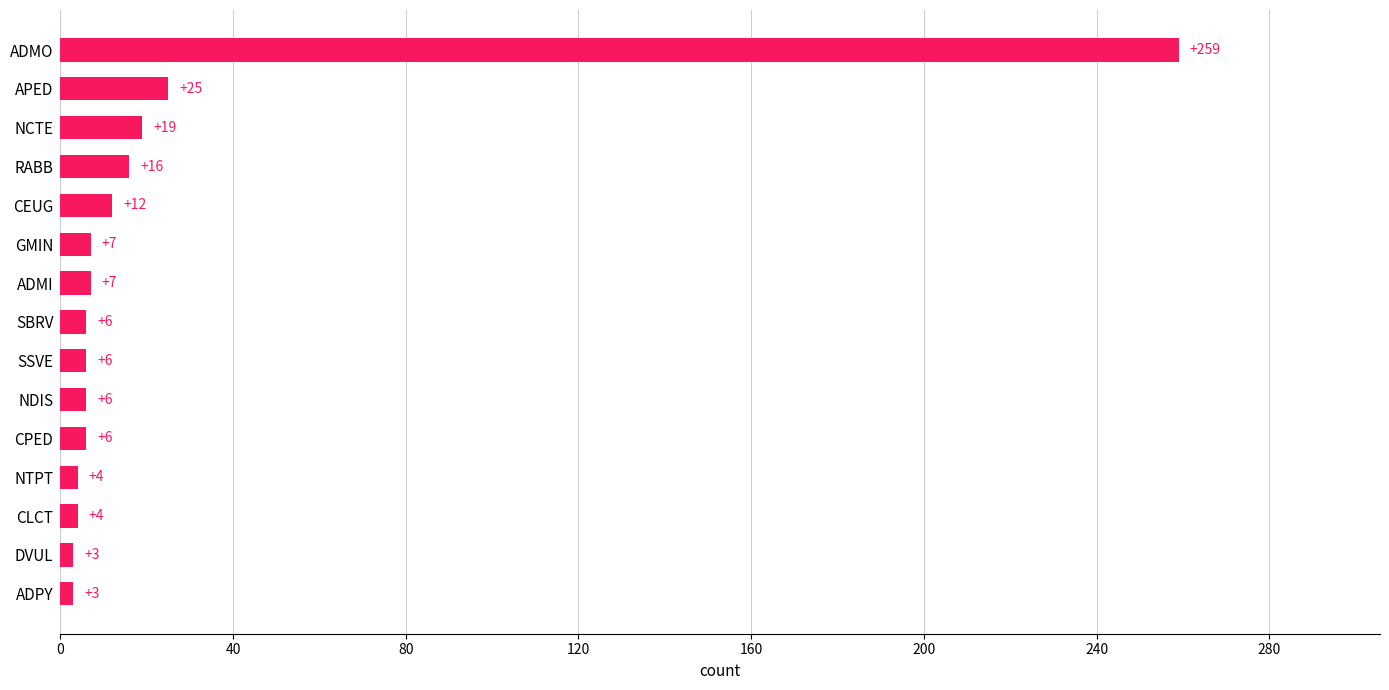

Reading top to bottom, list all the values displayed in this chart.

ADMO=259	APED=25	NCTE=19	RABB=16	CEUG=12	GMIN=7	ADMI=7	SBRV=6	SSVE=6	NDIS=6	CPED=6	NTPT=4	CLCT=4	DVUL=3	ADPY=3